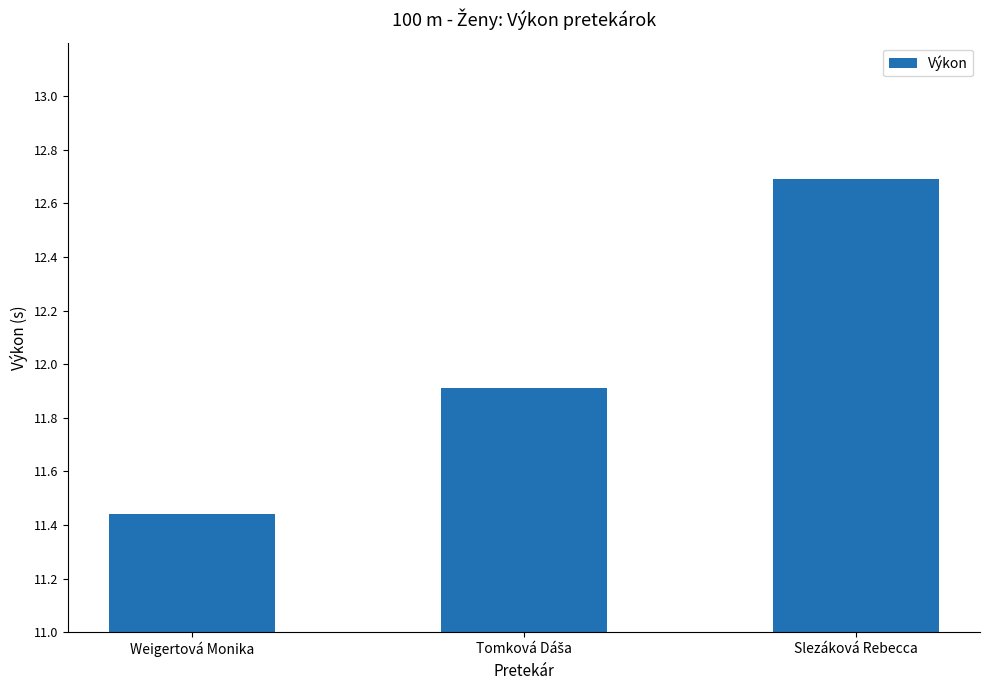

True or false: the data shows 12.7 at Slezáková Rebecca.

True